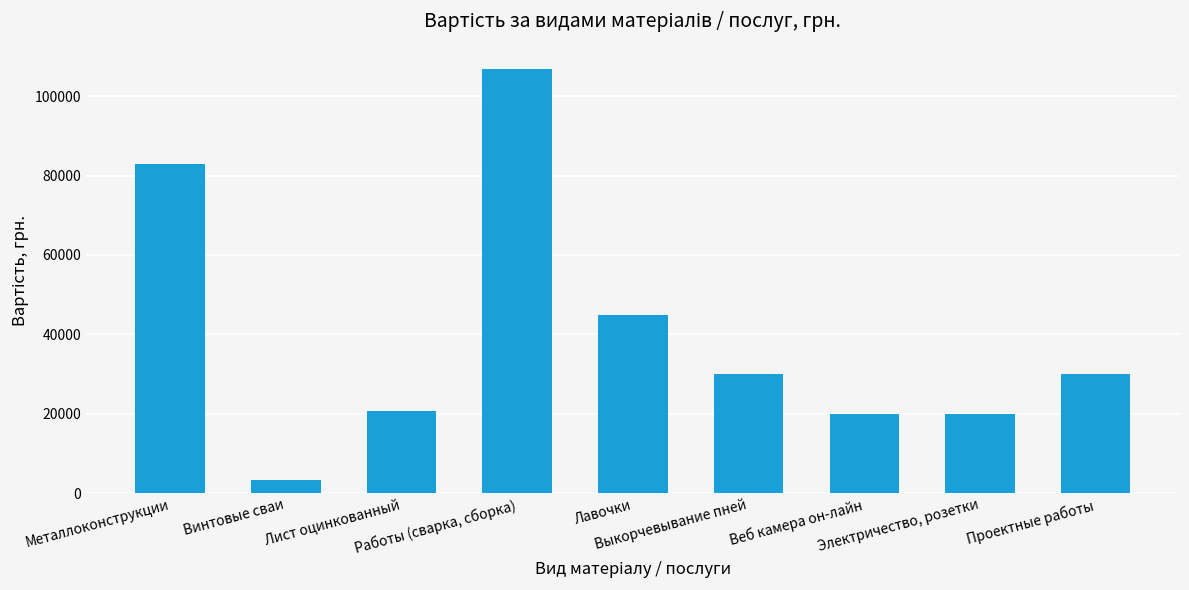

Reading left to right, list all the values displayed in this chart.

82896	3200	20768	106864	45000	30000	20000	20000	30000